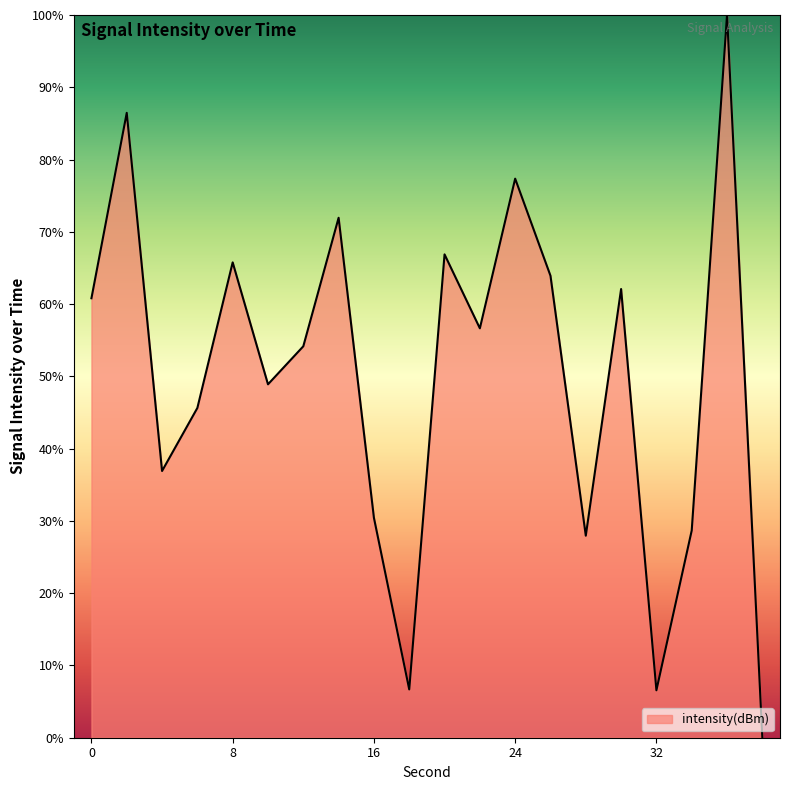

What is the maximum value shown in the chart?

100.0